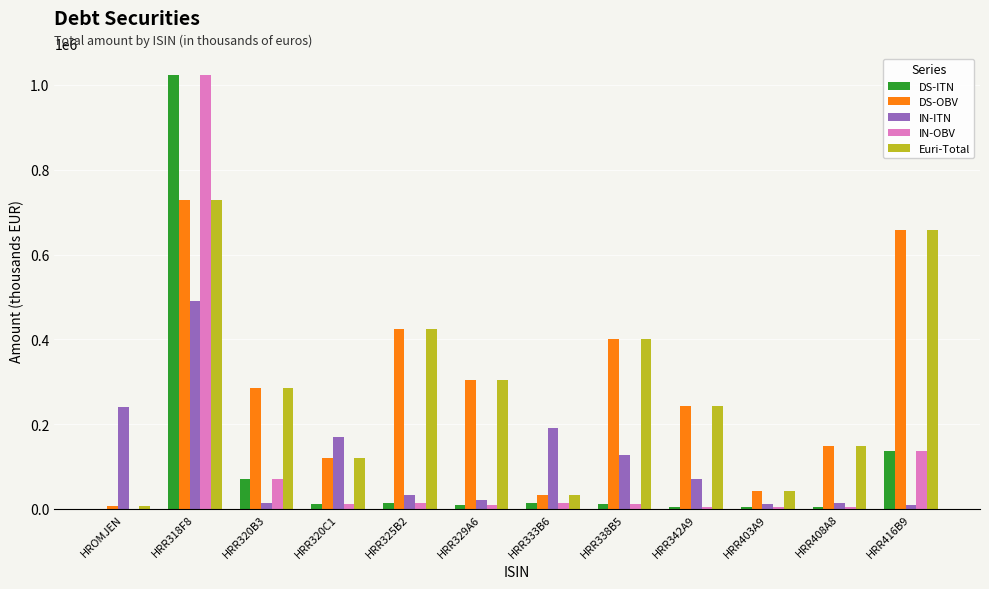

The DS-ITN series shows 70138 at HRR320B3. True or false?

True